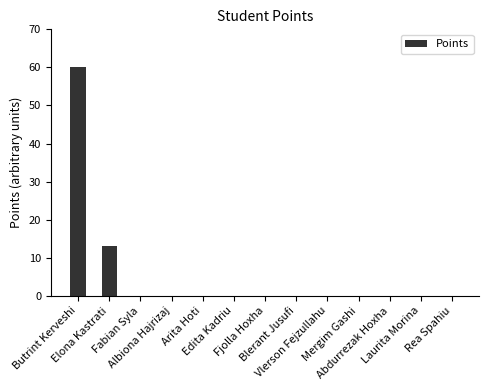

What is the maximum value shown in the chart?

60